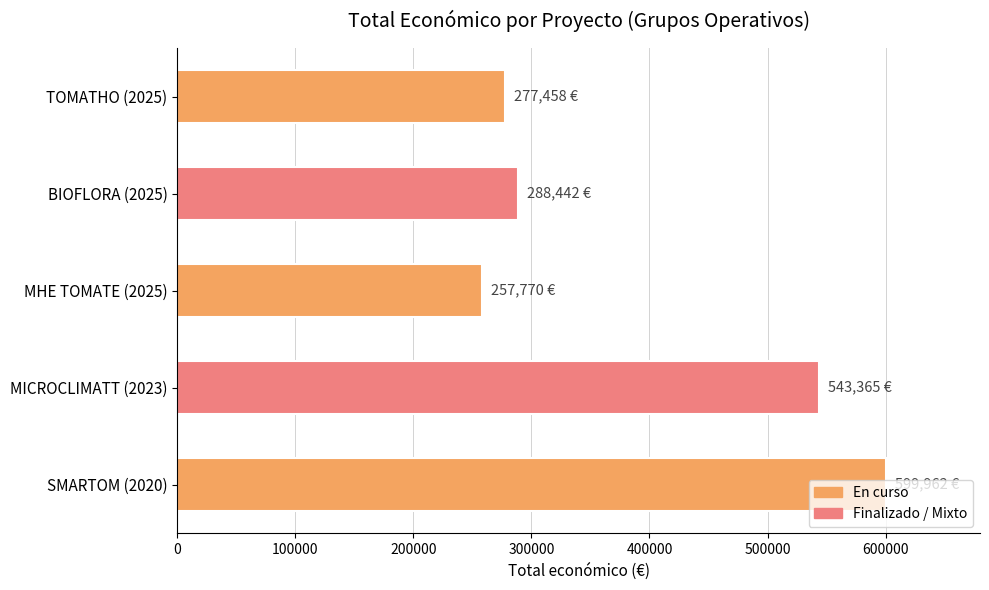

How many bars are there in total?

5